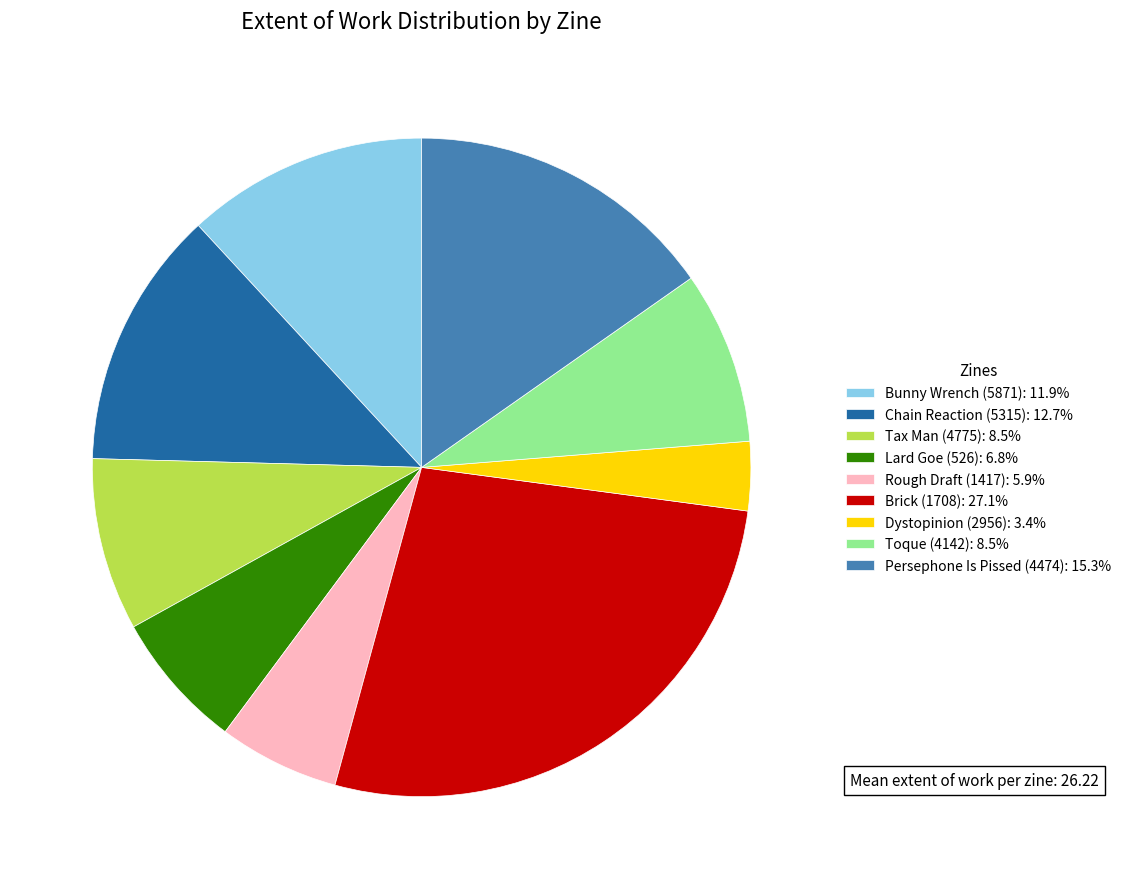

Does Dystopinion (2956): 3.4% represent more than half of the total?

No